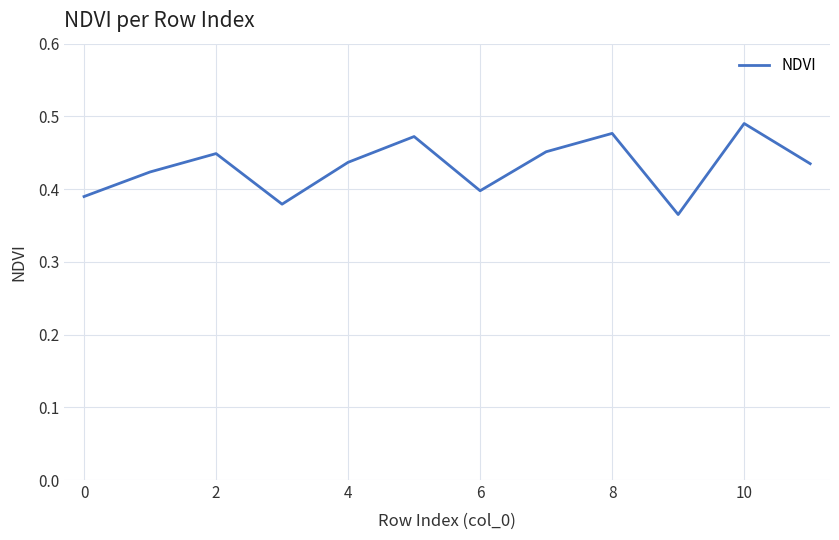

Is it true that the value at 0 is 0.2?

False